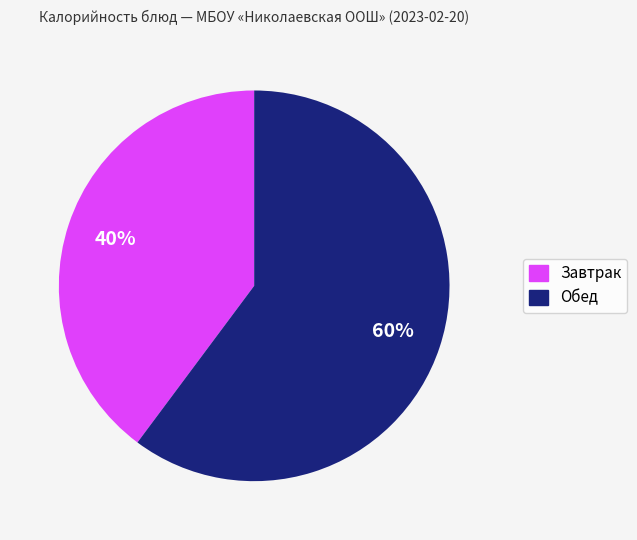

Is there a majority slice in this chart?

Yes